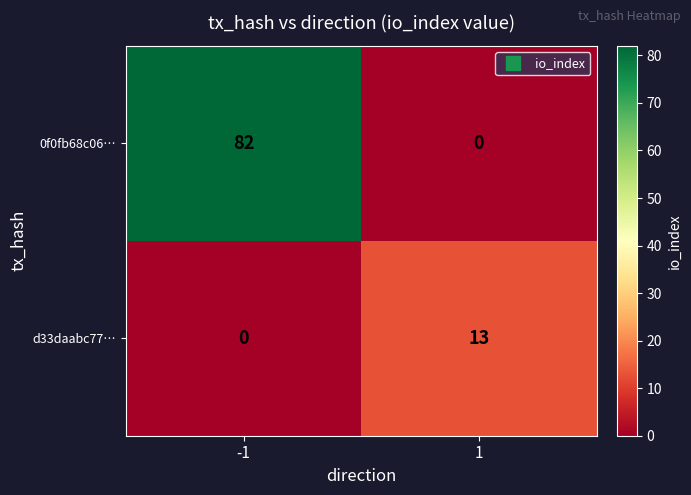

How many values in 0f0fb68c06… are above zero?

1